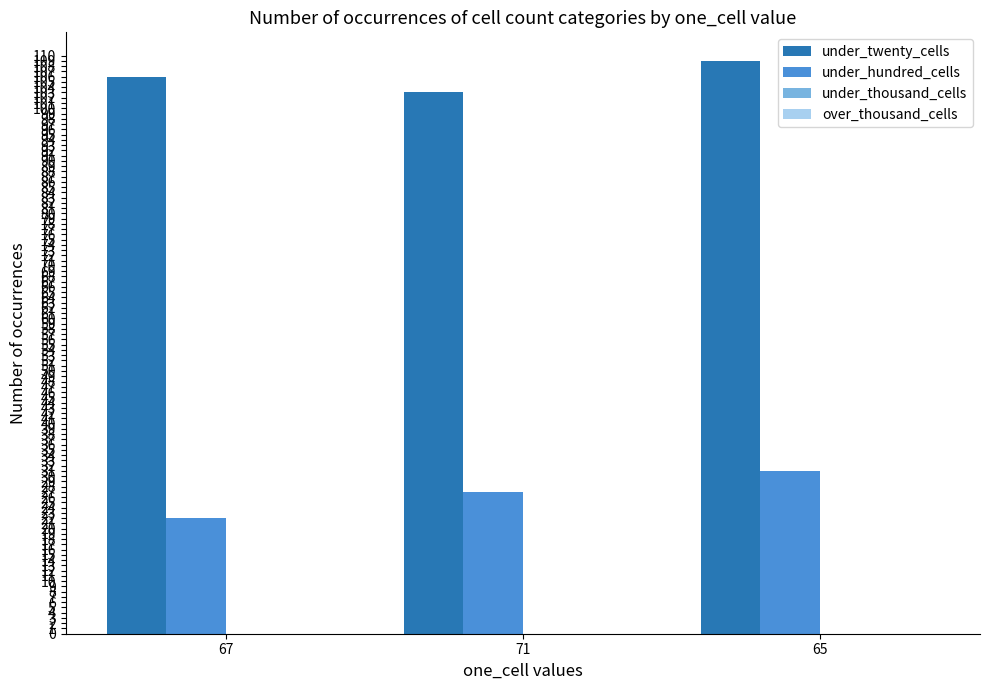

Which series has the largest total across all categories?

under_twenty_cells